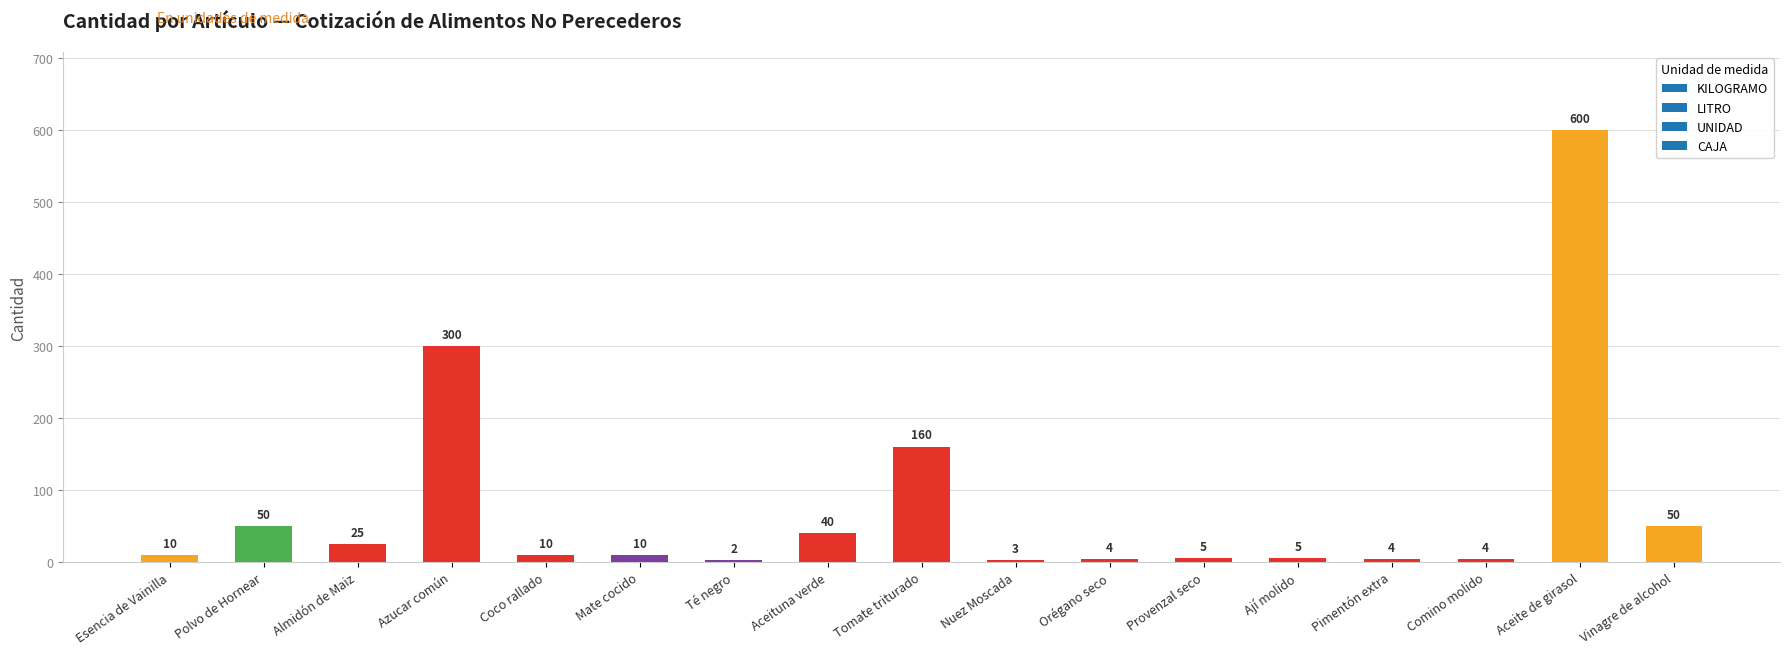

How many distinct data groups are displayed?

1